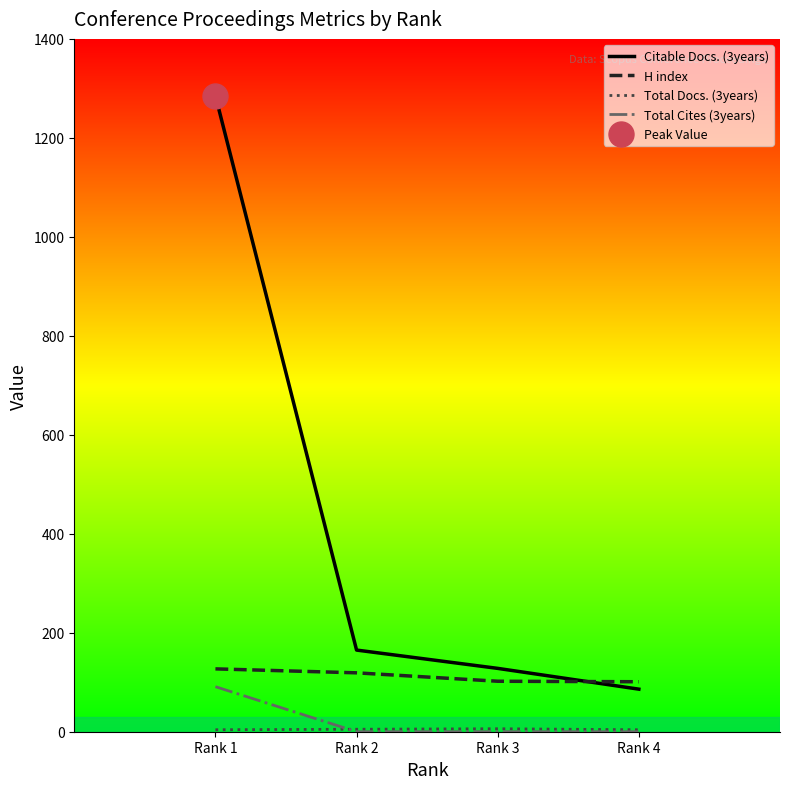

Reading left to right, extract all data points from this chart.

Citable Docs. (3years): 1285	165	128	86
H index: 127	119	102	101
Total Docs. (3years): 4	5	6	4
Total Cites (3years): 91	0	0	0